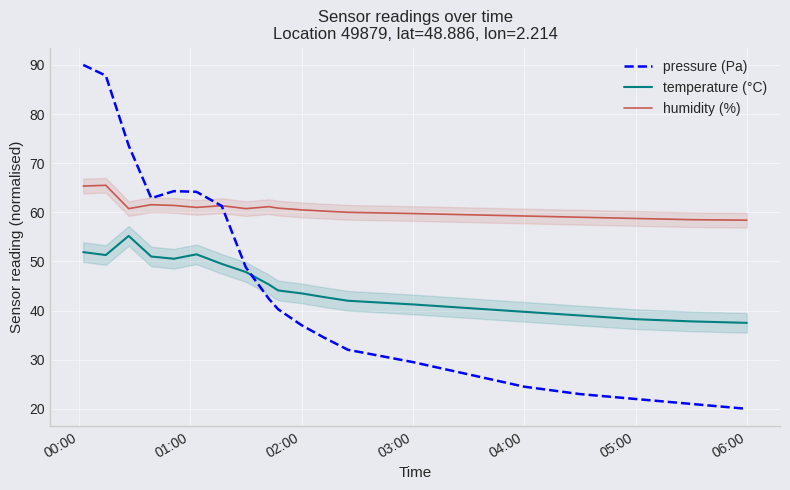

What is the minimum value for pressure (Pa)?

20.0